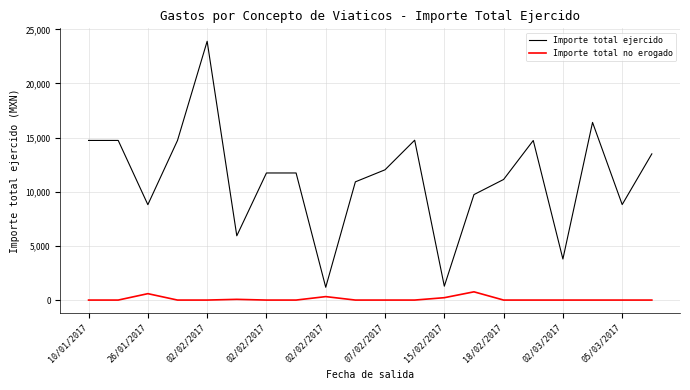

List the series in order of their peak value, lowest first.

Importe total no erogado, Importe total ejercido